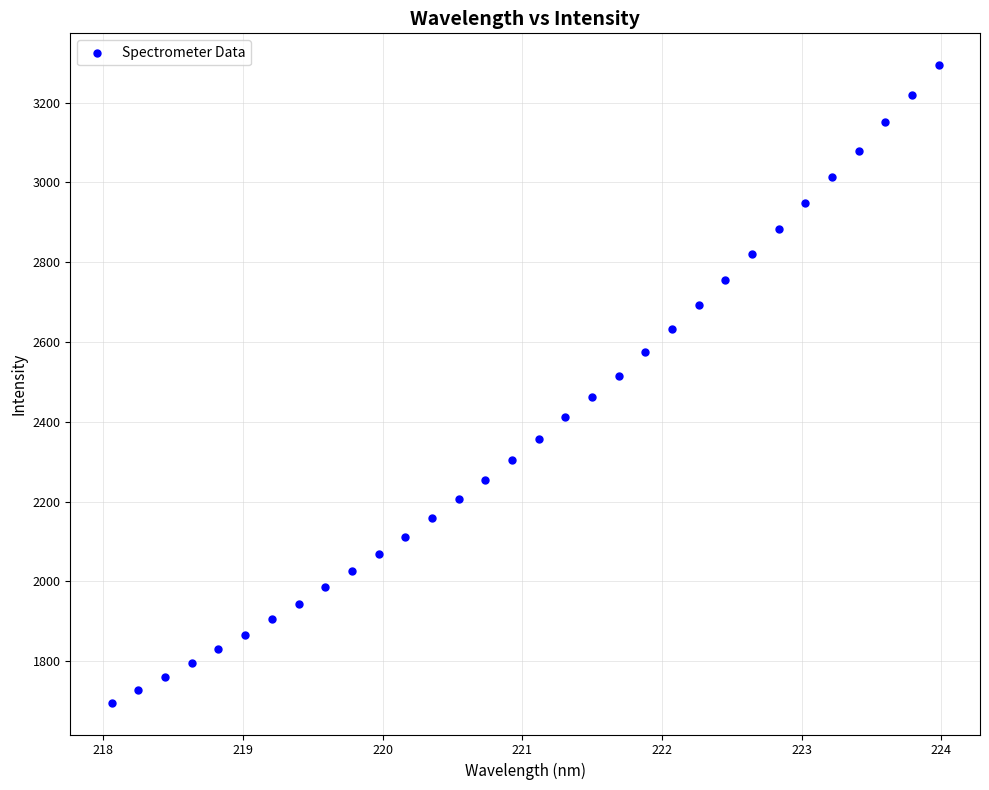

What is the range of X values (max minus min)?

5.9